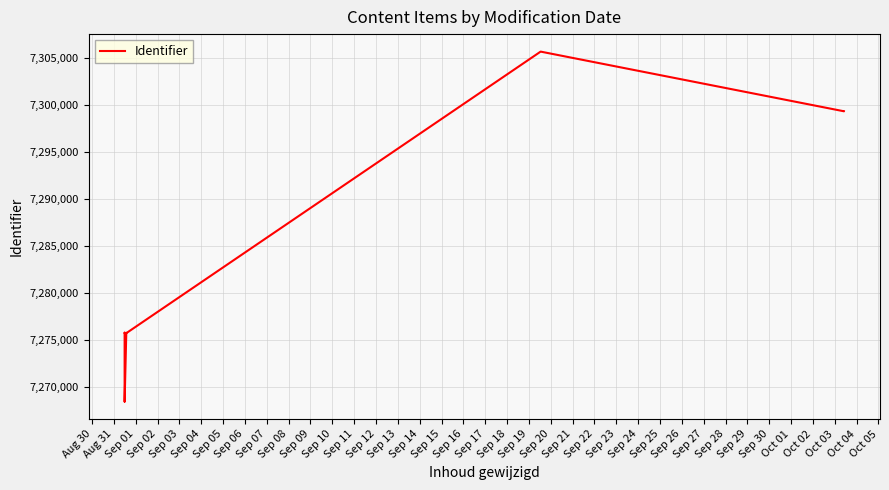

What is the sum of all values?

94618104